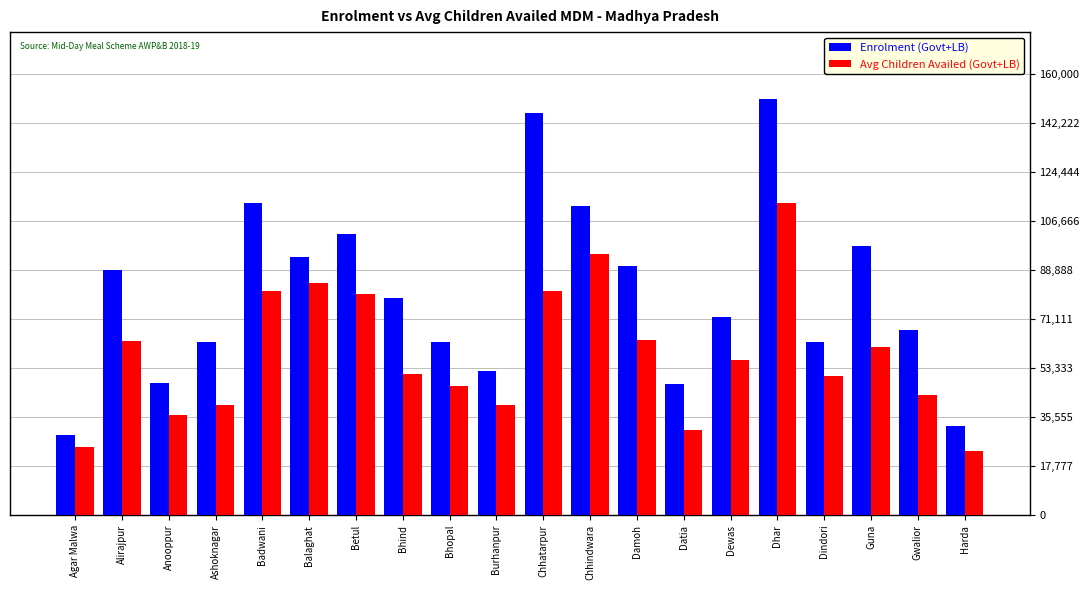

Is it true that Enrolment (Govt+LB) equals 29065 at Agar Malwa?

True